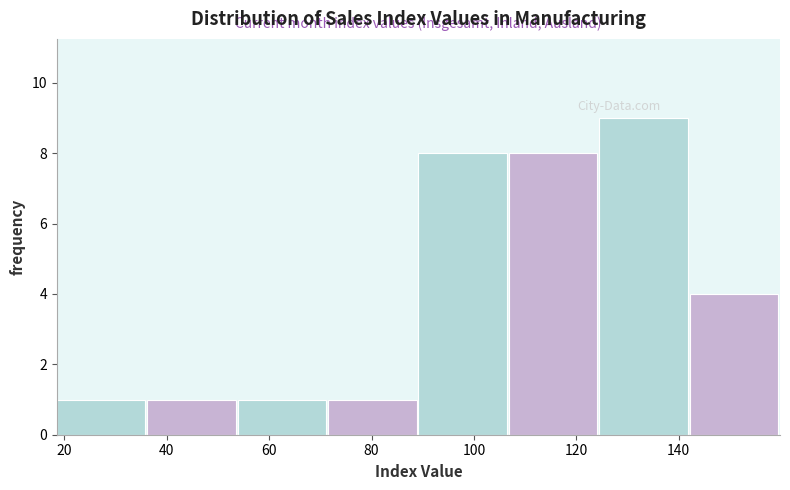

What is the height of the bar covering 90 to 106 on the x-axis? Neither the bar edges nor the heights are printed on the chart, so give them approximately, as read against the axes.

8